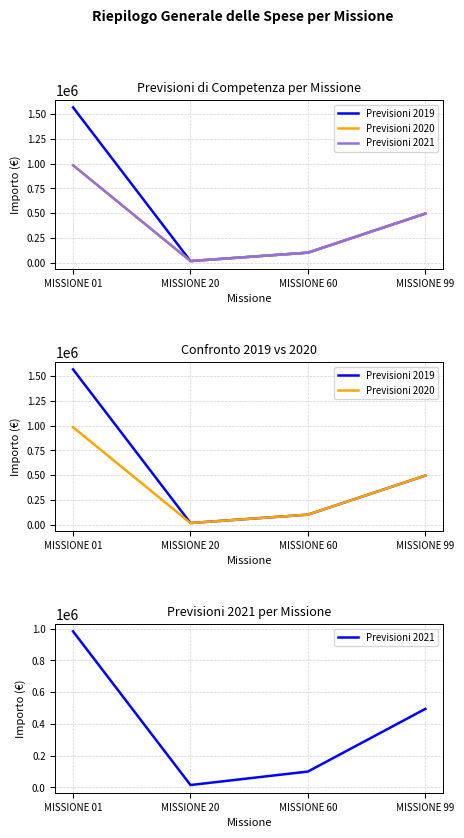

True or false: Previsioni 2020 has more than 2 points higher than both neighbors.

False